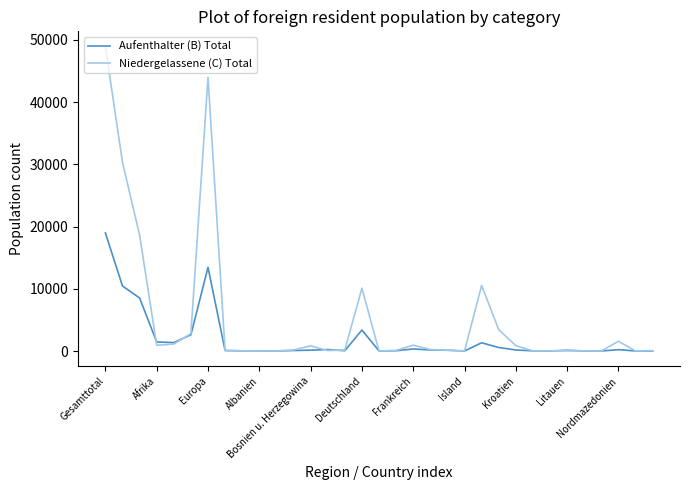

Which series has the largest total across all categories?

Niedergelassene (C) Total